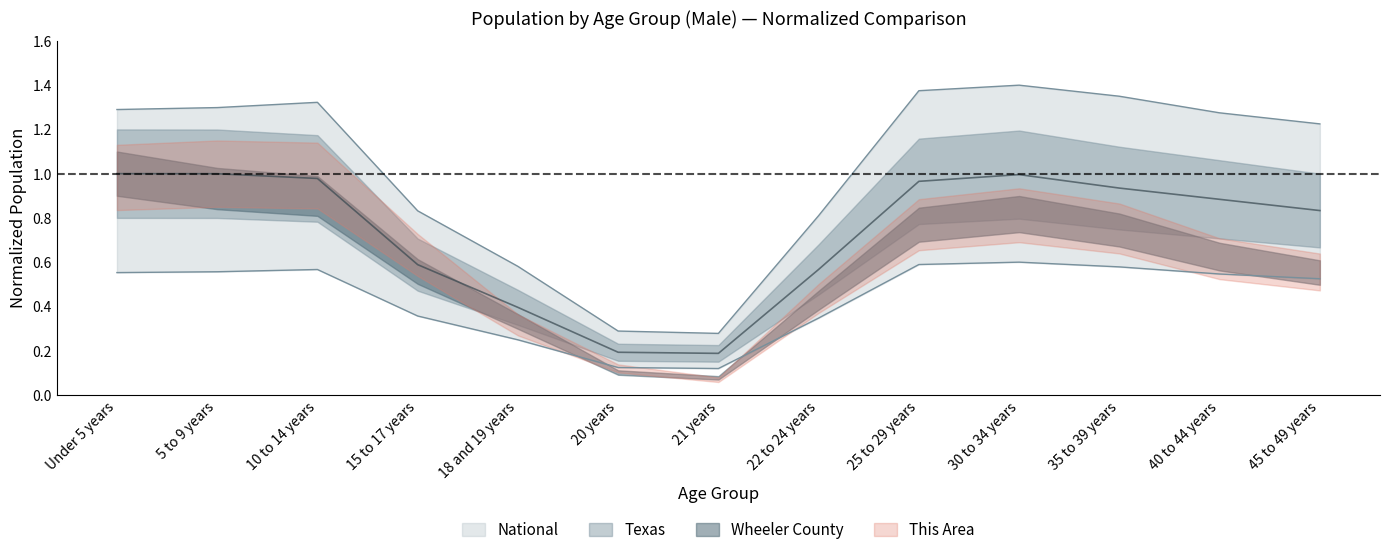

Rank the categories by National value from highest to lowest.

30 to 34 years, 25 to 29 years, 35 to 39 years, 10 to 14 years, 5 to 9 years, Under 5 years, 40 to 44 years, 45 to 49 years, 15 to 17 years, 22 to 24 years, 18 and 19 years, 20 years, 21 years